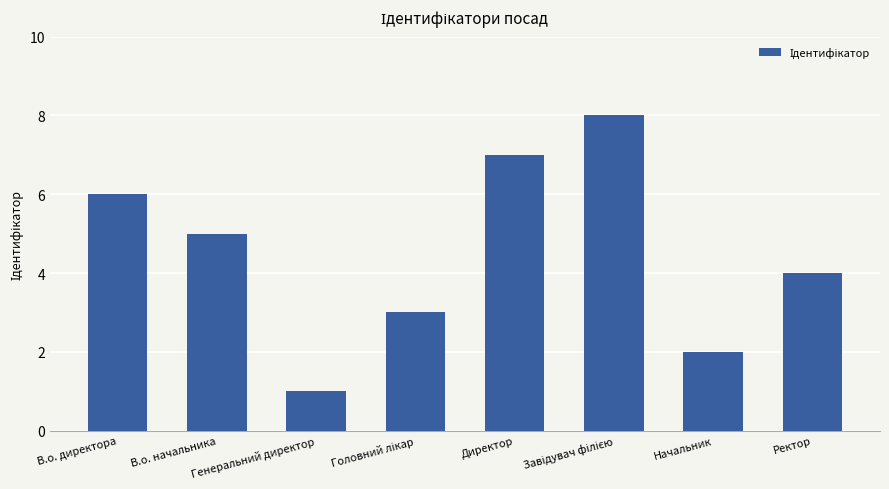

What is the label of the 1st bar from the right?

Ректор